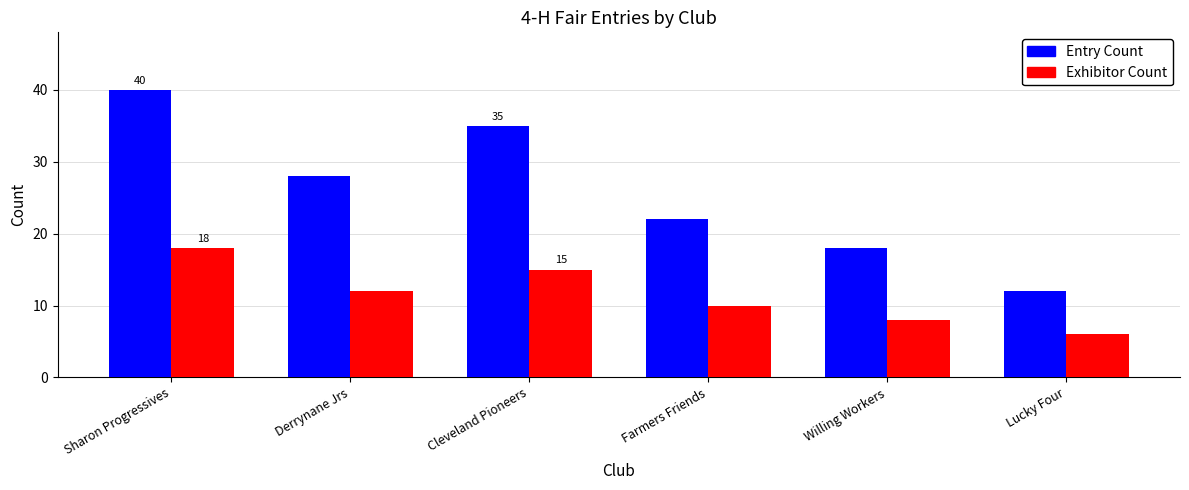

The Entry Count series shows 12 at Lucky Four. True or false?

True